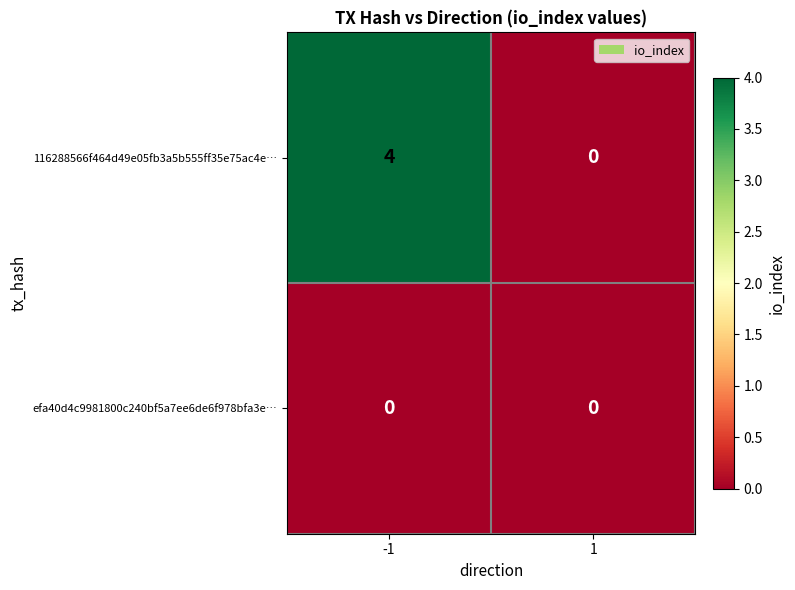

What is the difference between the highest and lowest values at -1?

4